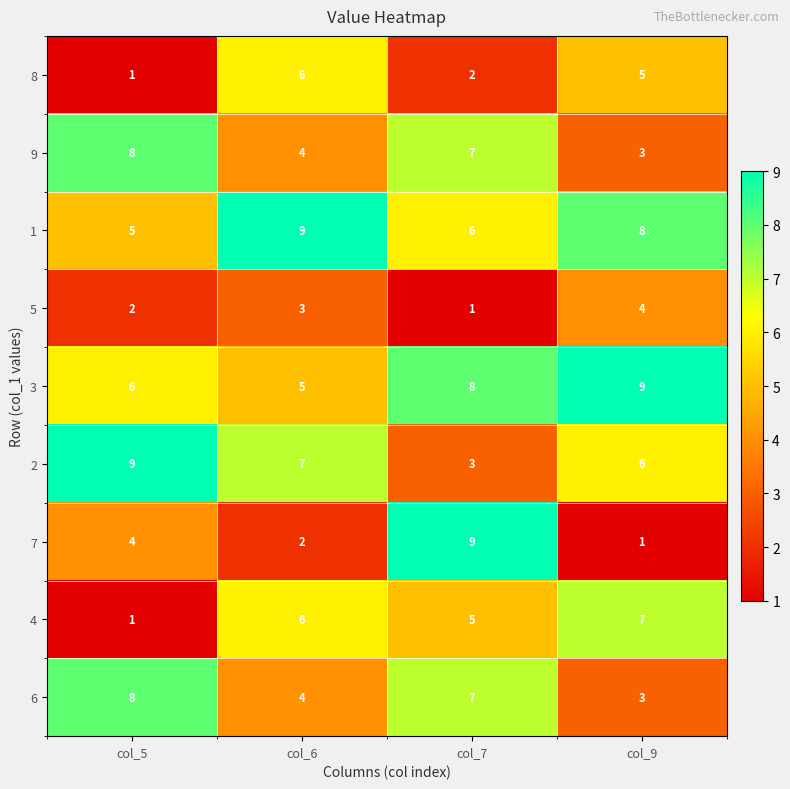

Read the 5 value at col_6.

3